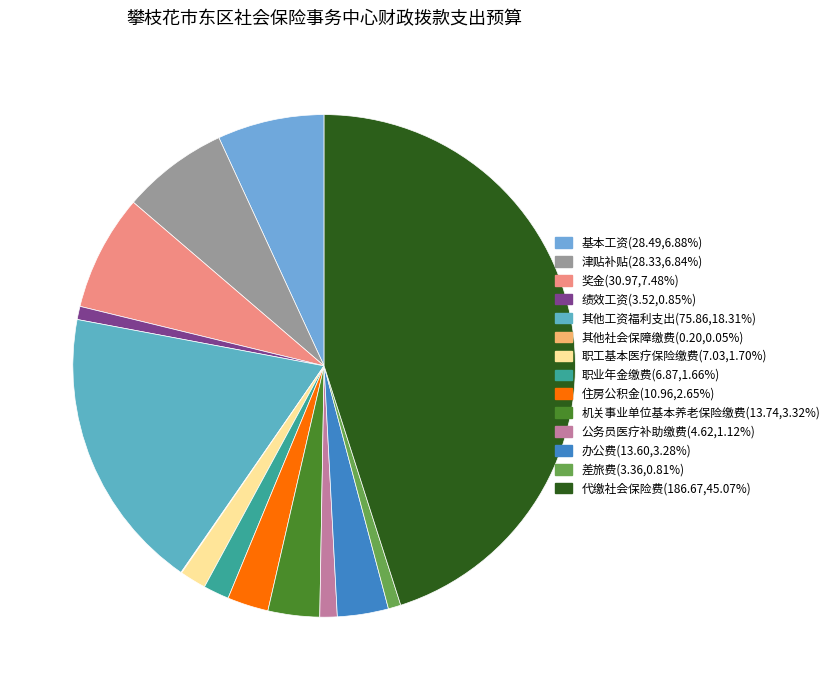

Count the number of slices in the pie.

14